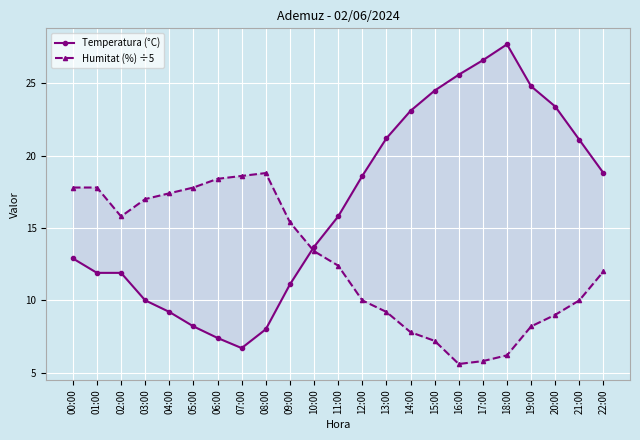

At which category does Temperatura (°C) reach its first local peak?

18:00